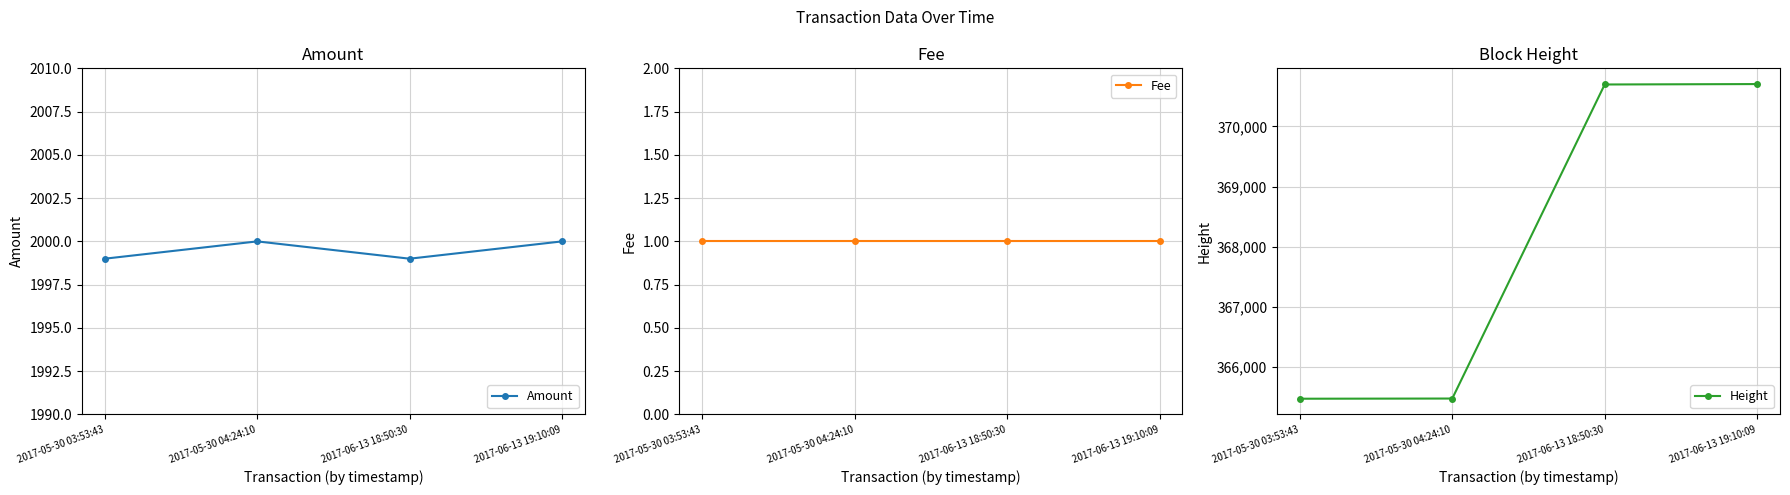

What is the total value across all series at 2017-05-30 03:53:43?

367468